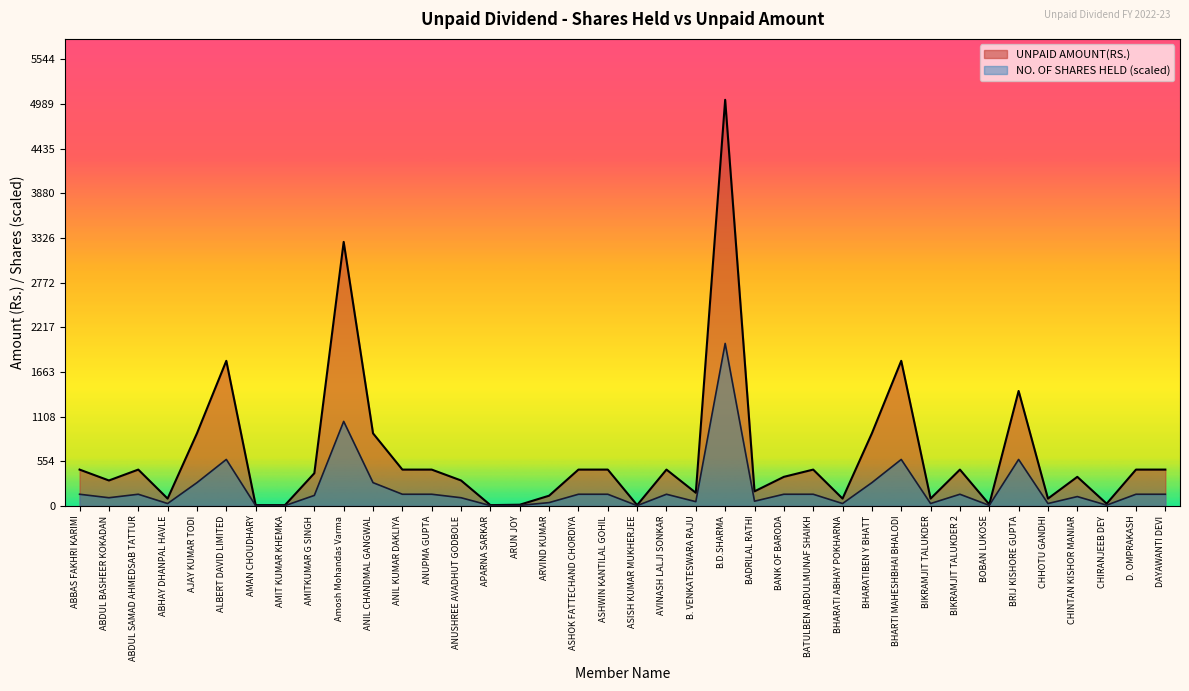

What are all the series names shown in the legend?

UNPAID AMOUNT(RS.), NO. OF SHARES HELD (scaled)